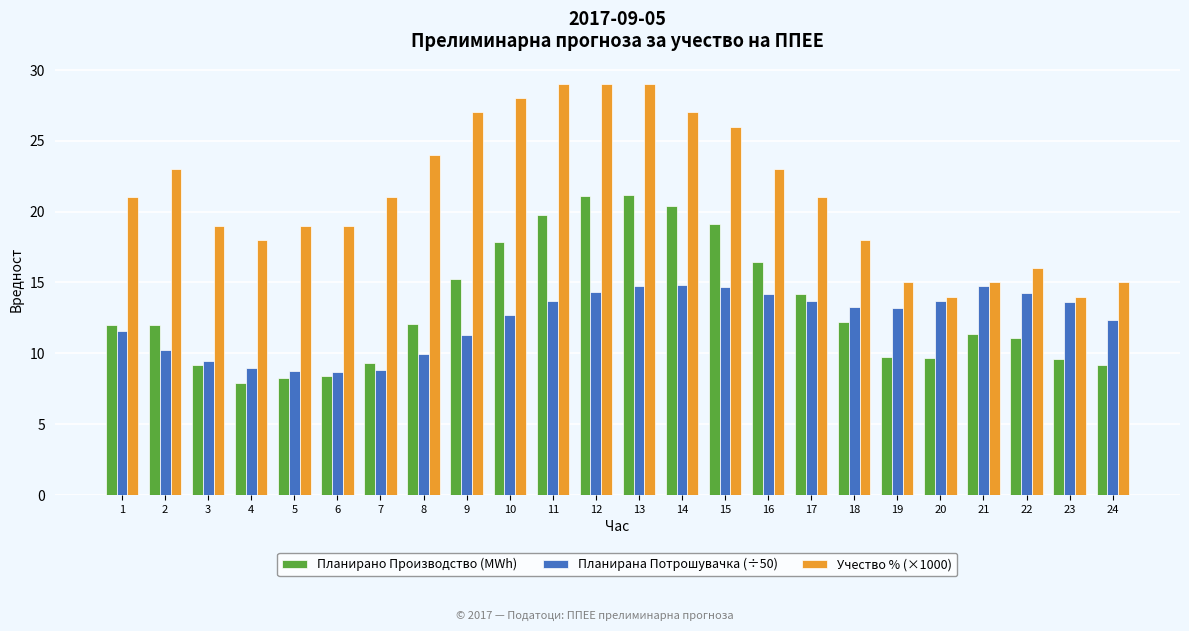

Where does the Планирана Потрошувачка (÷50) series first go above 13?

11